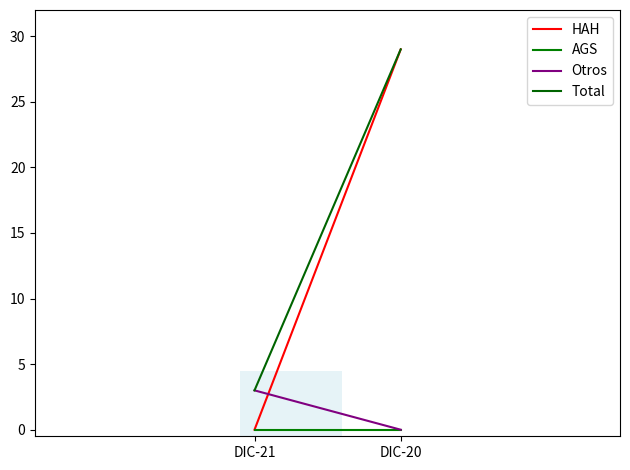

Which series has the largest total across all categories?

Total